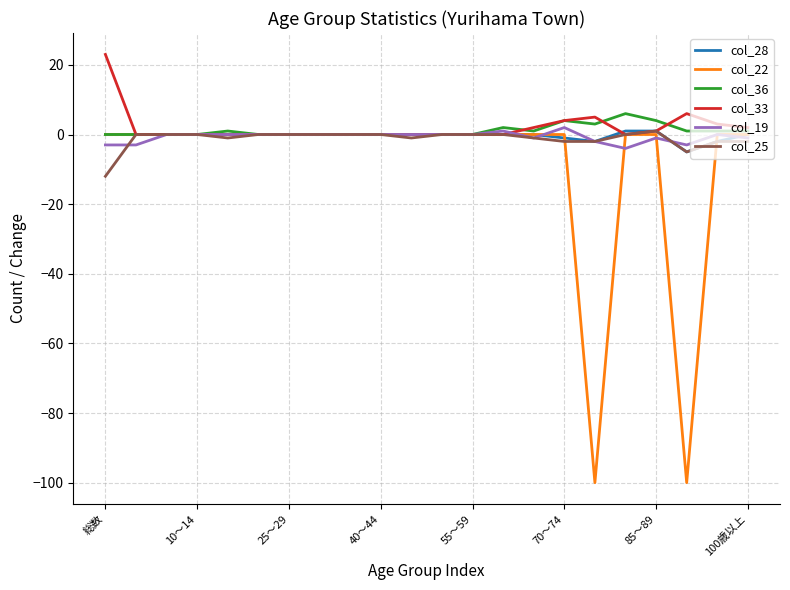

What is the minimum value shown in the chart?

-100